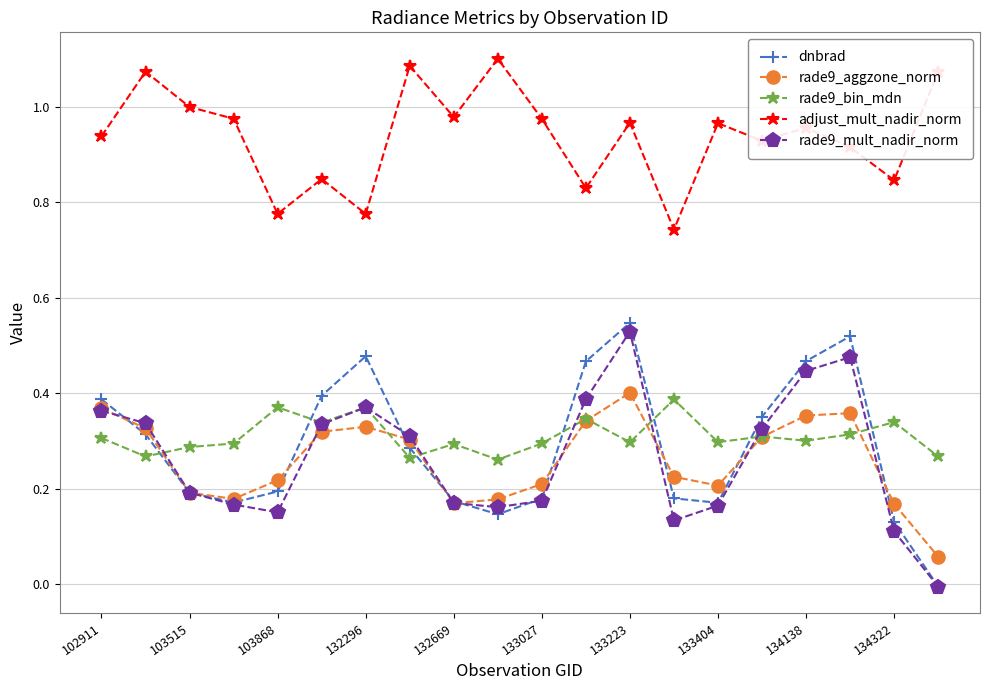

Which series has the largest range (max minus min)?

dnbrad